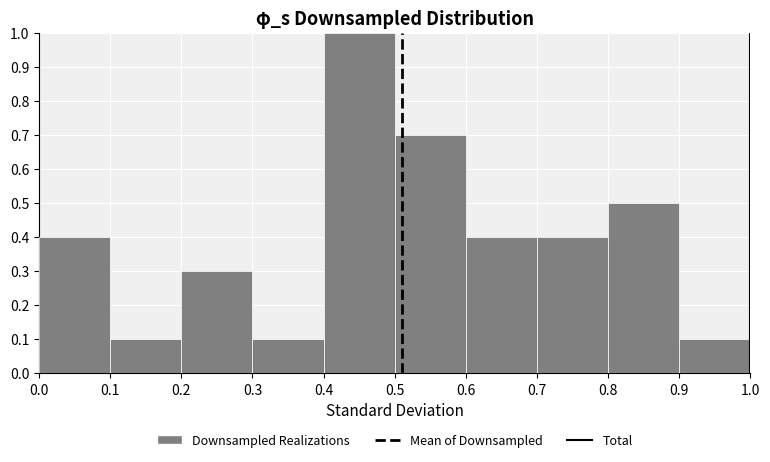

What is the height of the bar covering 0.0 to 0.1 on the x-axis? The values are not printed on the chart, so give them approximately, as read against the axis.

0.4